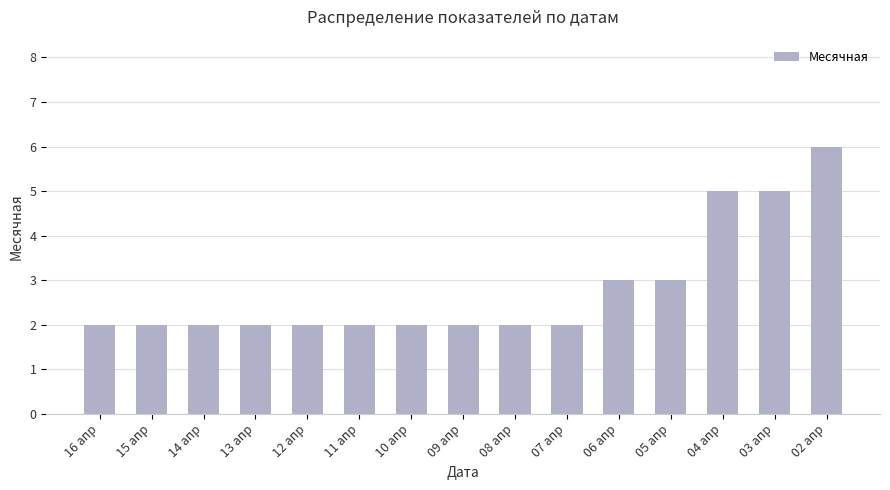

What is the label of the 5th bar from the right?

06 апр